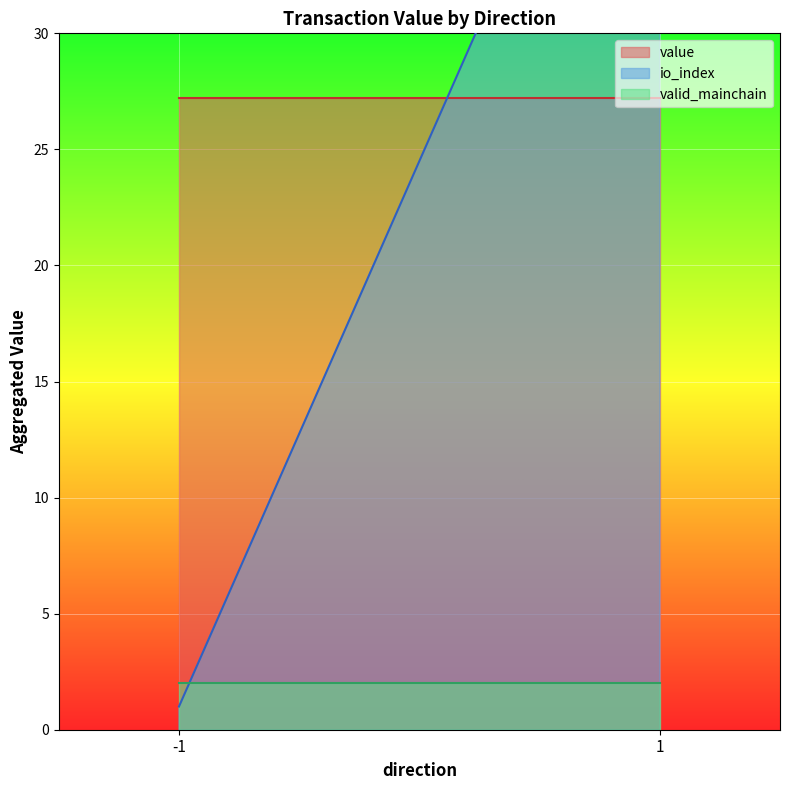

At which category is the sum across all series the highest?

1